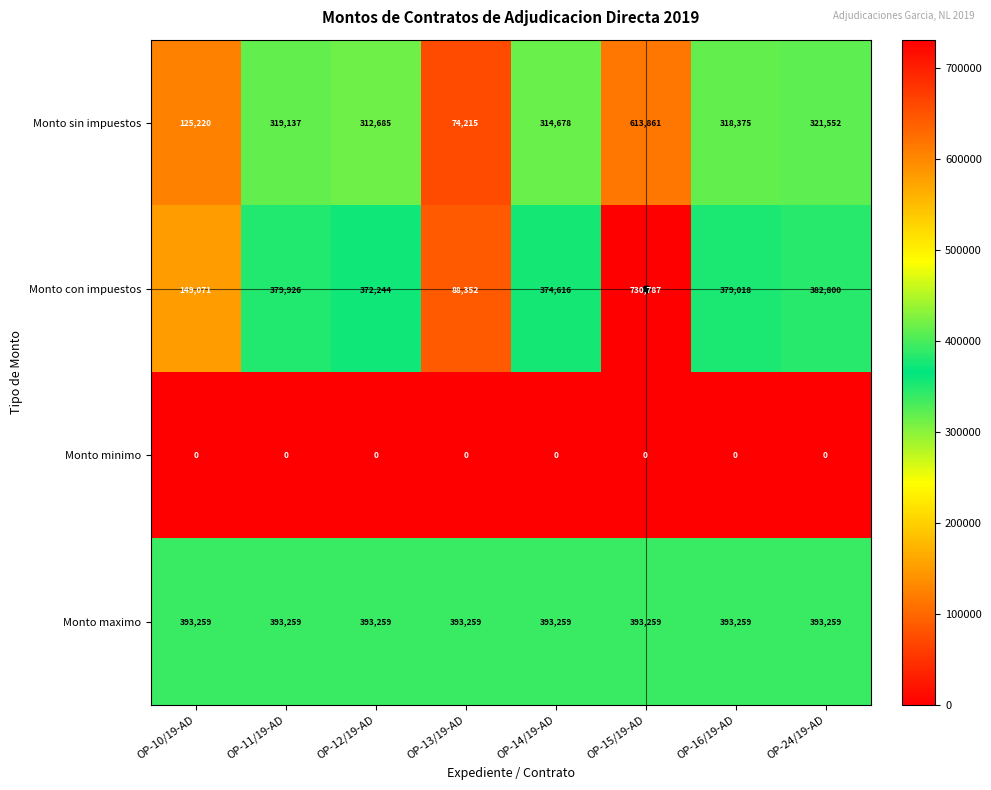

Rank the series by their maximum value, from lowest to highest.

Monto minimo, Monto maximo, Monto sin impuestos, Monto con impuestos